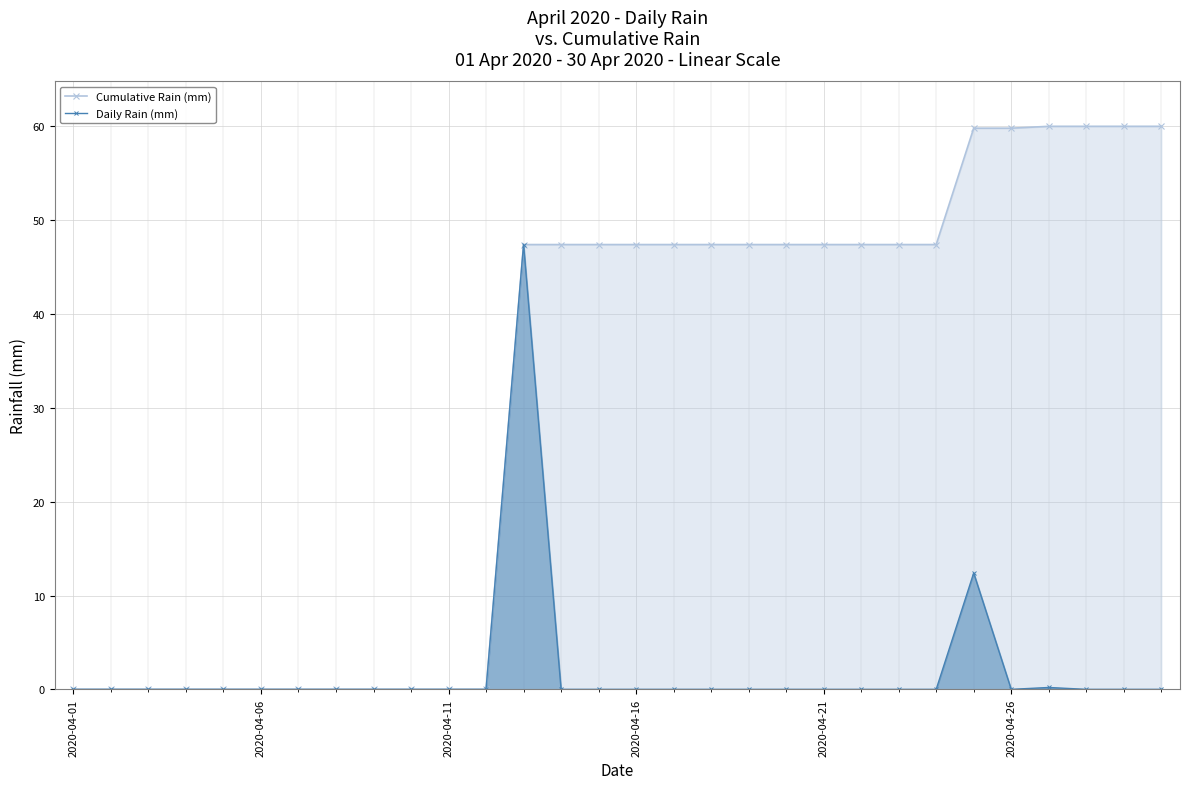

Which series has the widest spread of values?

Cumulative Rain (mm)